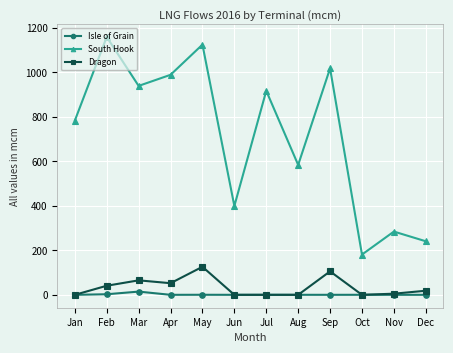

Is this an area chart (filled region under the line)?

No